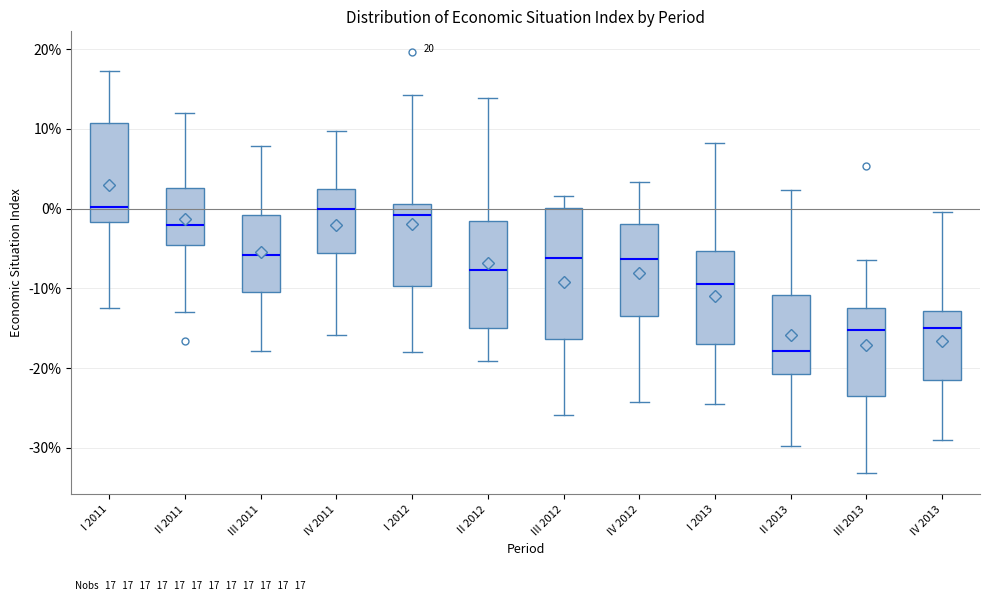

Comparing the boxes themselves (not the whiskers), which one is the tallest?

III 2012